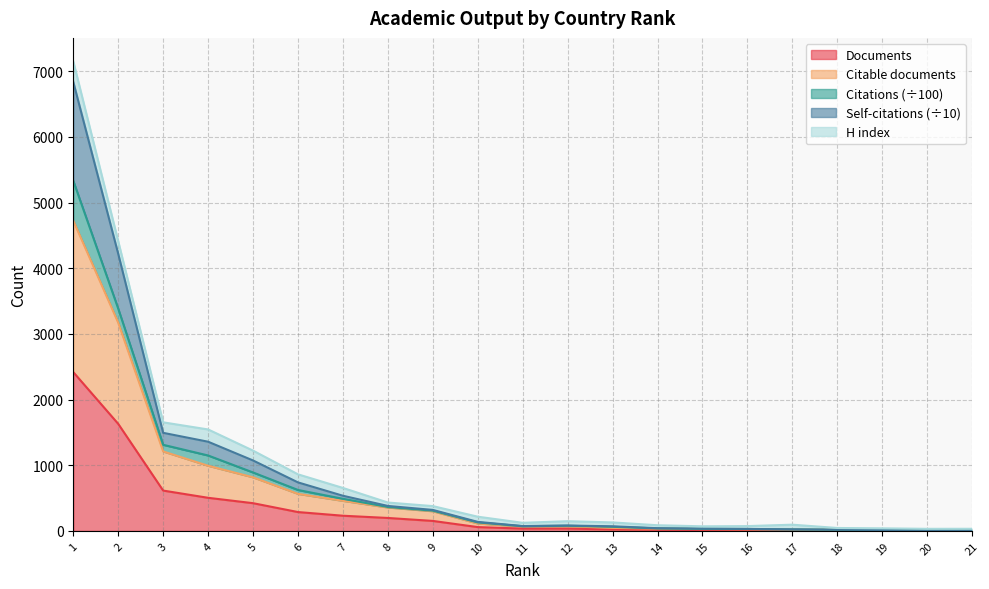

True or false: Documents has more than 2 points higher than both neighbors.

False